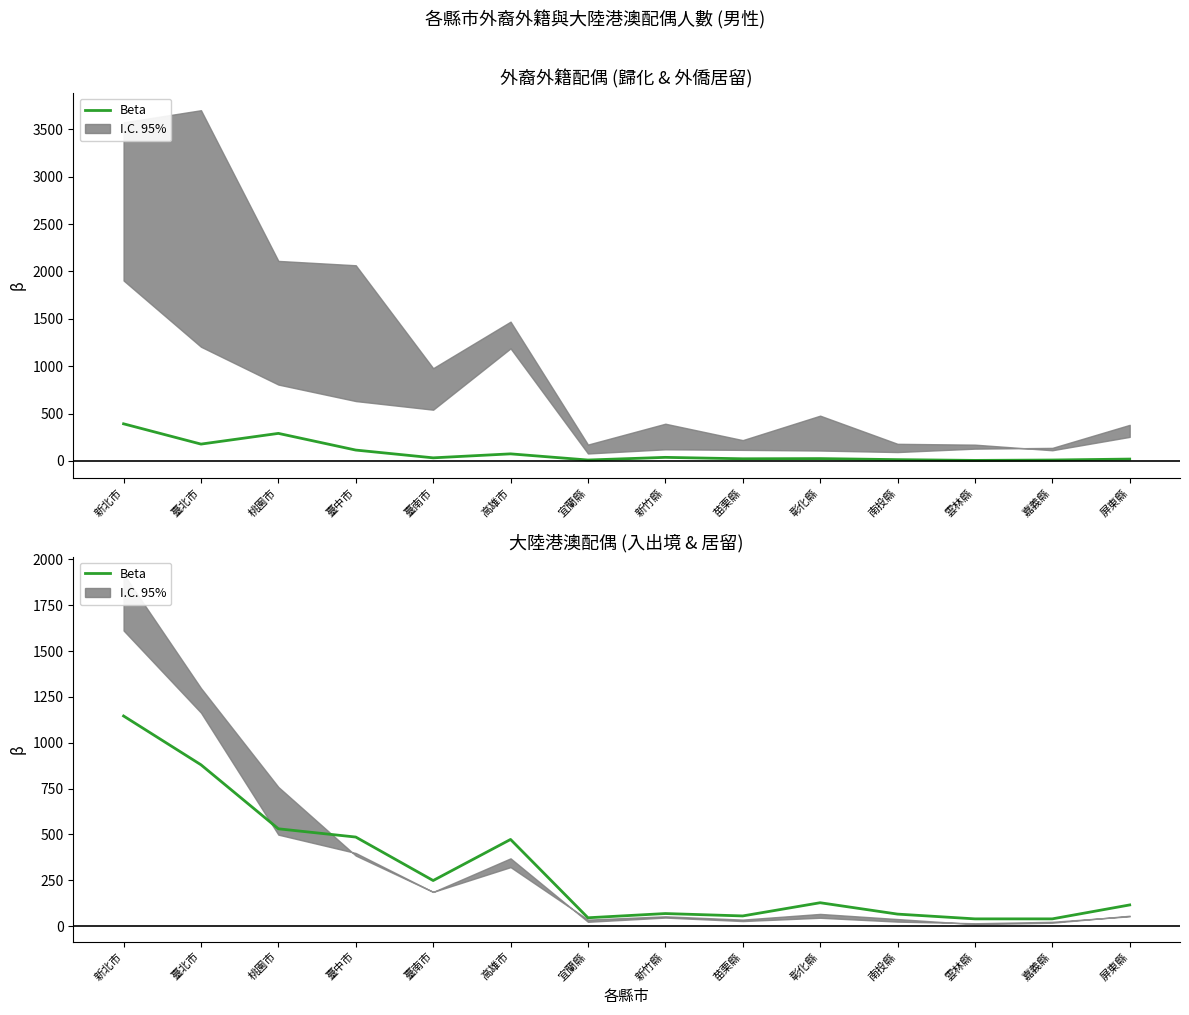

How many data points are above 128?

6